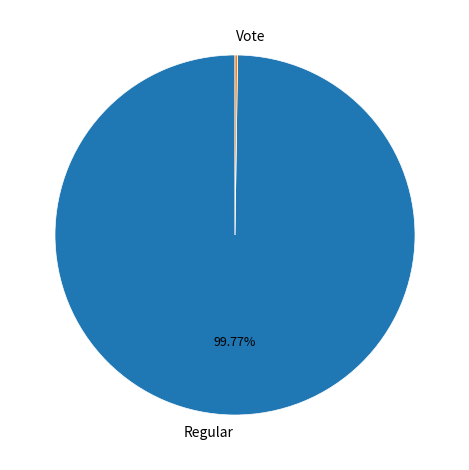

Is there a majority slice in this chart?

Yes